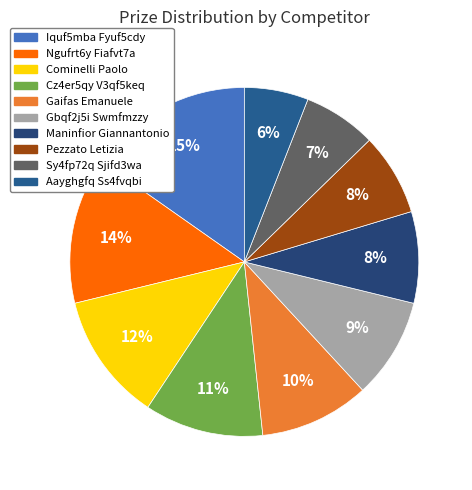

To the nearest percent, what is the combined percentage of Sy4fp72q Sjifd3wa and Gaifas Emanuele?

17%